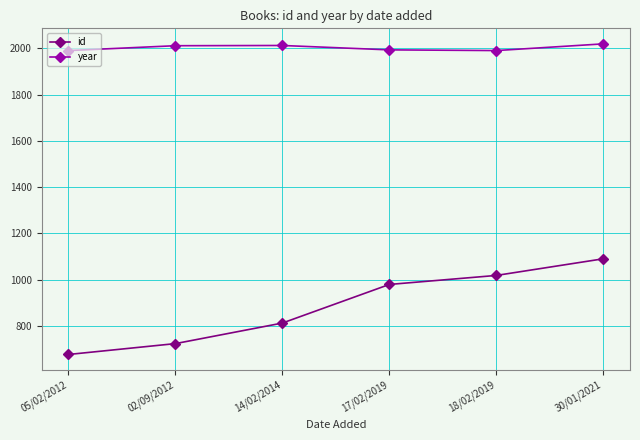

Count the number of data series in this chart.

2